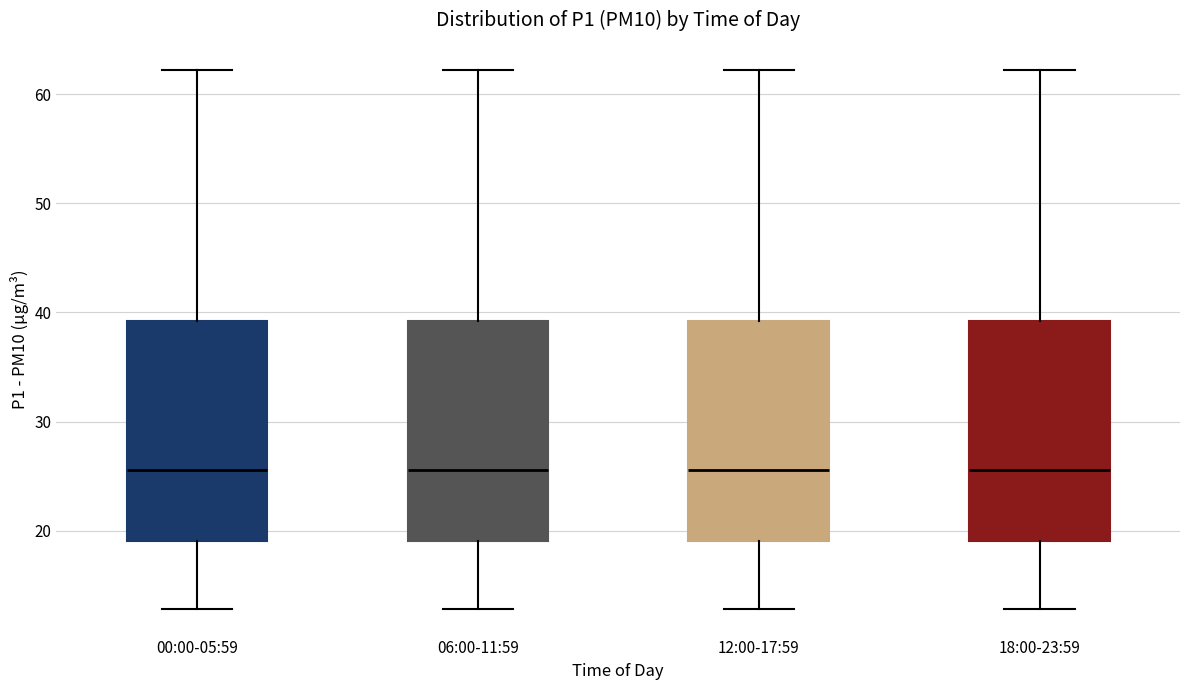

Reading left to right, transcribe this box plot: for each box, give where its median line is, the range the box spans, and where its two whiskers end, as read against the y-axis. The values are not printed on the chart, so give them approximately, as read against the axis.

00:00-05:59: median 26, box 19 to 39, whiskers 13 to 62
06:00-11:59: median 26, box 19 to 39, whiskers 13 to 62
12:00-17:59: median 26, box 19 to 39, whiskers 13 to 62
18:00-23:59: median 26, box 19 to 39, whiskers 13 to 62